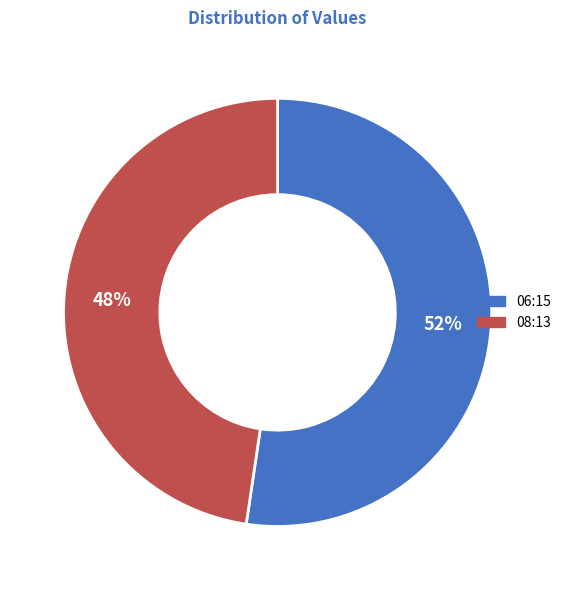

Do 08:13 and 06:15 together represent more than half of the pie?

Yes